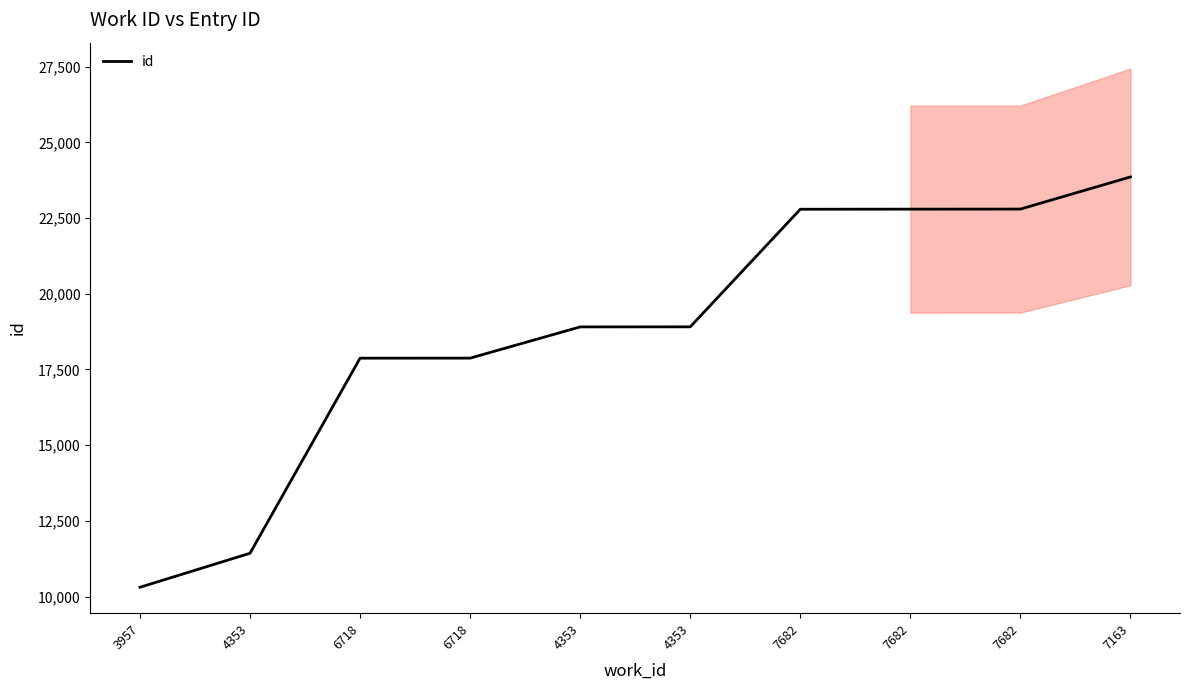

What is the label of the 8th point from the right?

6718